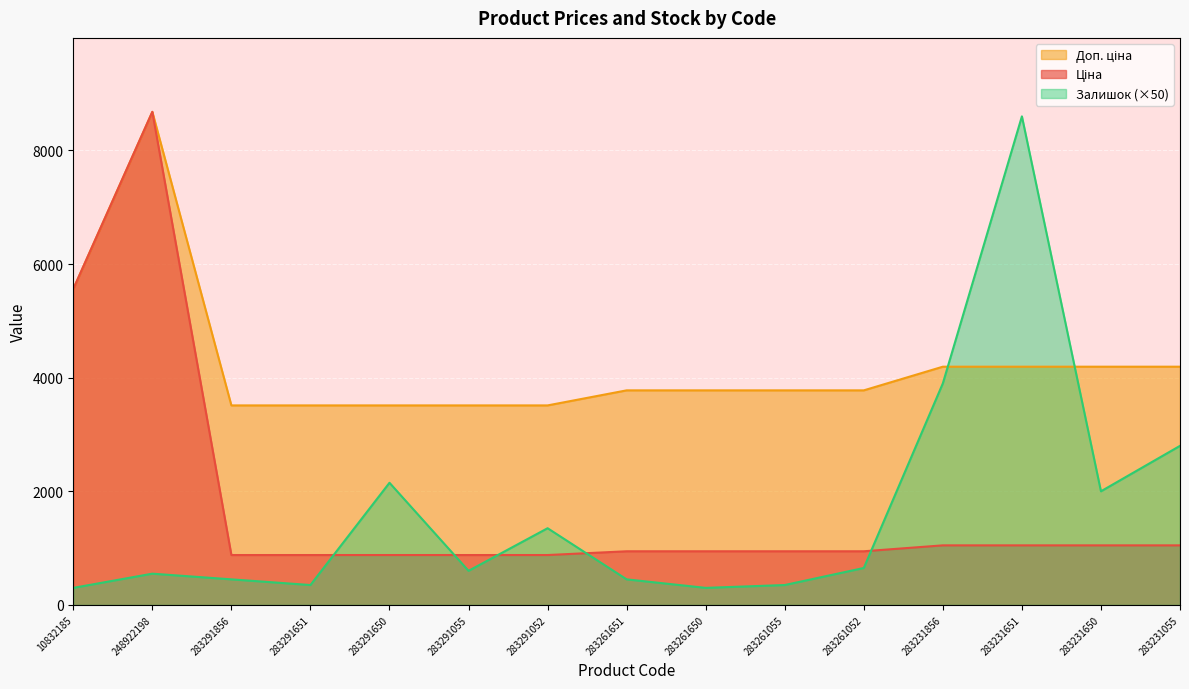

At which category is the sum across all series the highest?

248922198